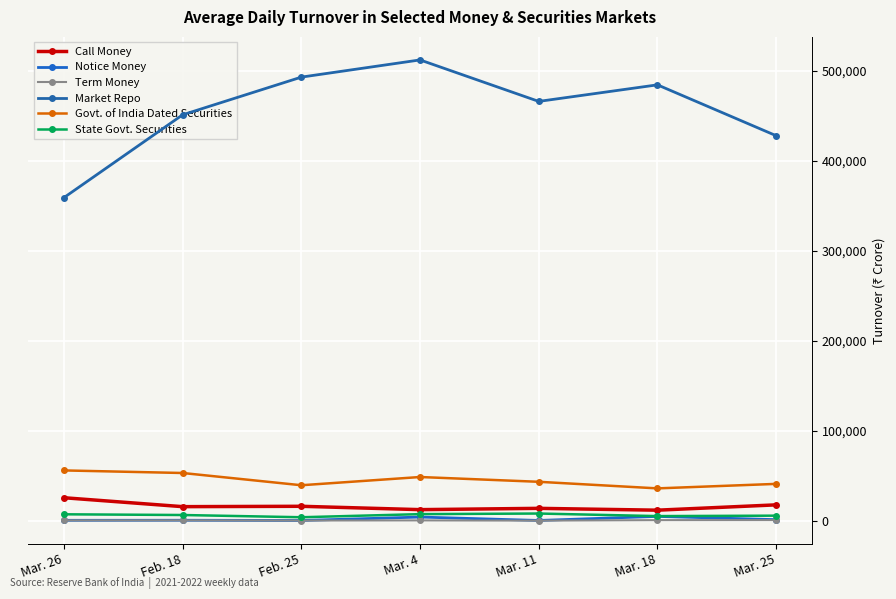

Reading left to right, extract all data points from this chart.

Call Money: Mar. 26=25647	Feb. 18=15742	Feb. 25=16146	Mar. 4=12428	Mar. 11=13861	Mar. 18=11830	Mar. 25=17736
Notice Money: Mar. 26=575	Feb. 18=643	Feb. 25=383	Mar. 4=4203	Mar. 11=415	Mar. 18=4911	Mar. 25=1305
Term Money: Mar. 26=504	Feb. 18=535	Feb. 25=334	Mar. 4=462	Mar. 11=232	Mar. 18=770	Mar. 25=822
Market Repo: Mar. 26=358990	Feb. 18=450982	Feb. 25=492832	Mar. 4=511933	Mar. 11=465864	Mar. 18=484255	Mar. 25=427776
Govt. of India Dated Securities: Mar. 26=55985	Feb. 18=53123	Feb. 25=39524	Mar. 4=48664	Mar. 11=43354	Mar. 18=36039	Mar. 25=41031
State Govt. Securities: Mar. 26=7252	Feb. 18=6462	Feb. 25=3982	Mar. 4=7432	Mar. 11=8111	Mar. 18=5251	Mar. 25=5734